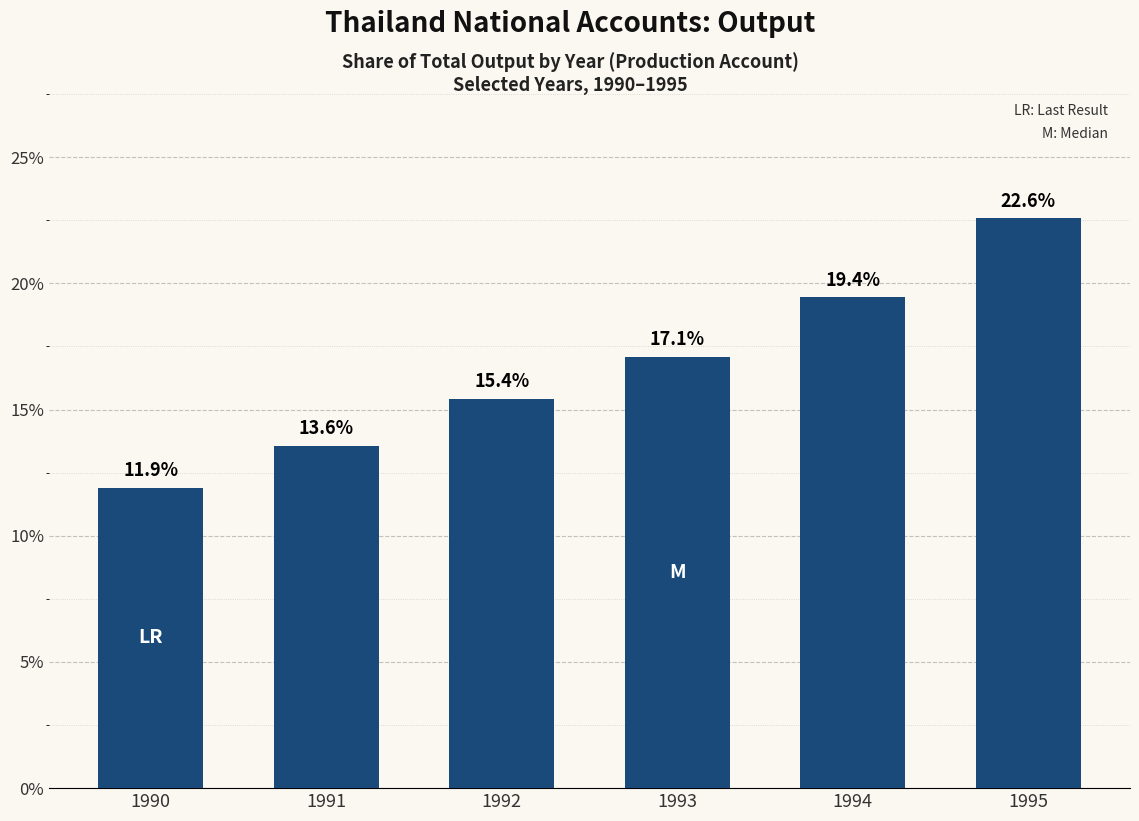

How many distinct data groups are displayed?

1